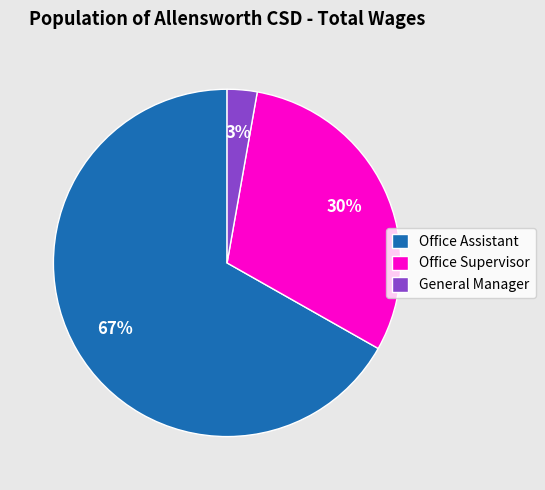

Combined, do General Manager and Office Assistant account for over 50%?

Yes